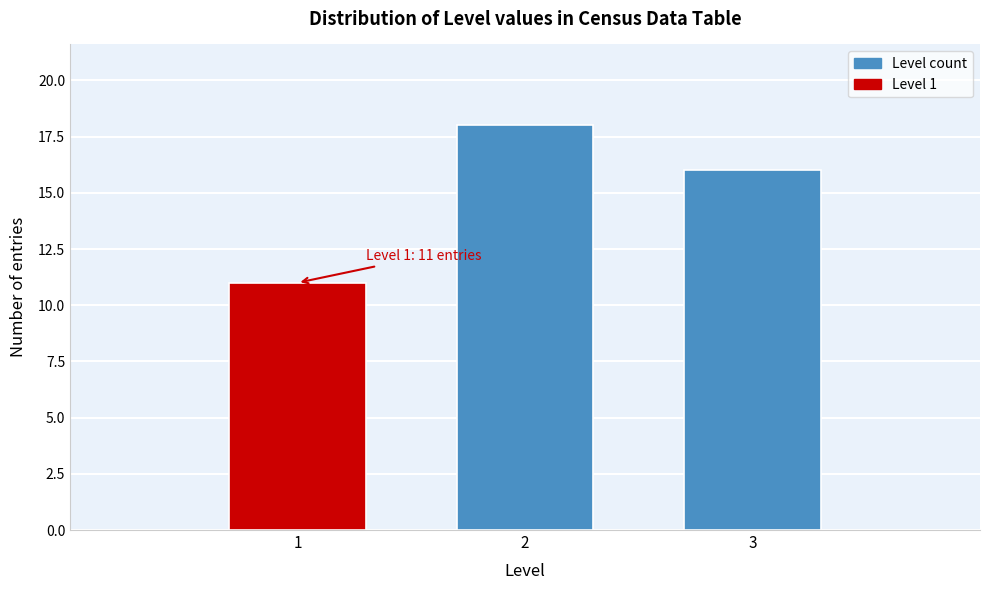

Reading left to right, what are all the values shown in this chart?

1=11	2=18	3=16